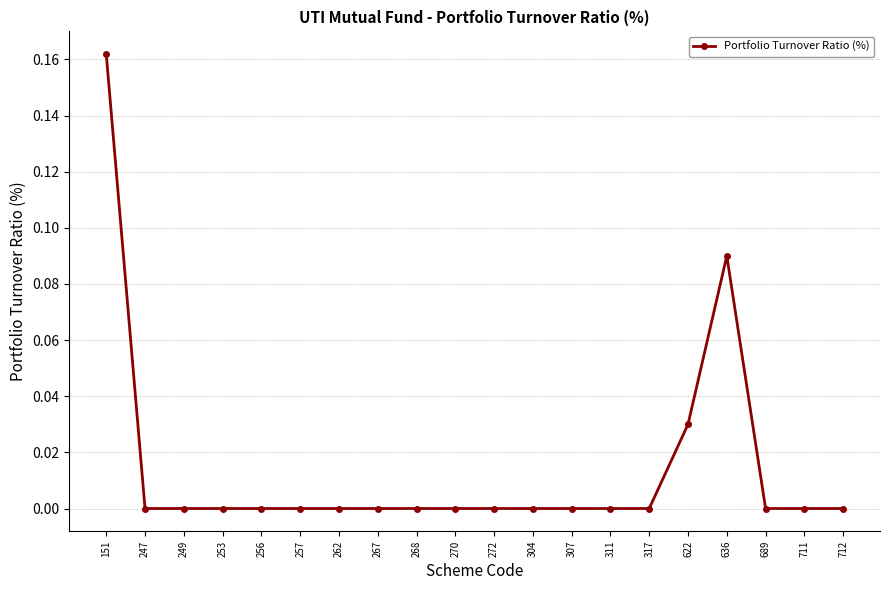

The chart shows a value of 0.1 at 689. True or false?

False